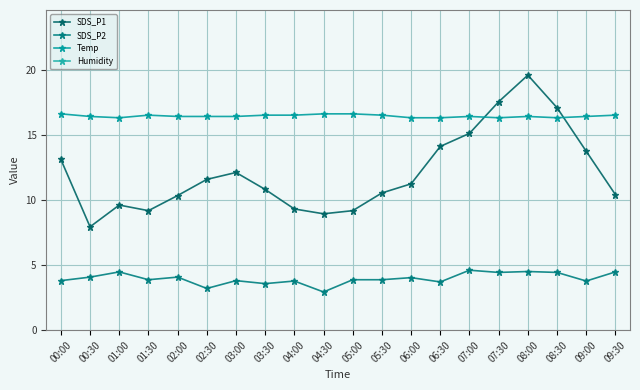

Which series has the largest total across all categories?

Humidity